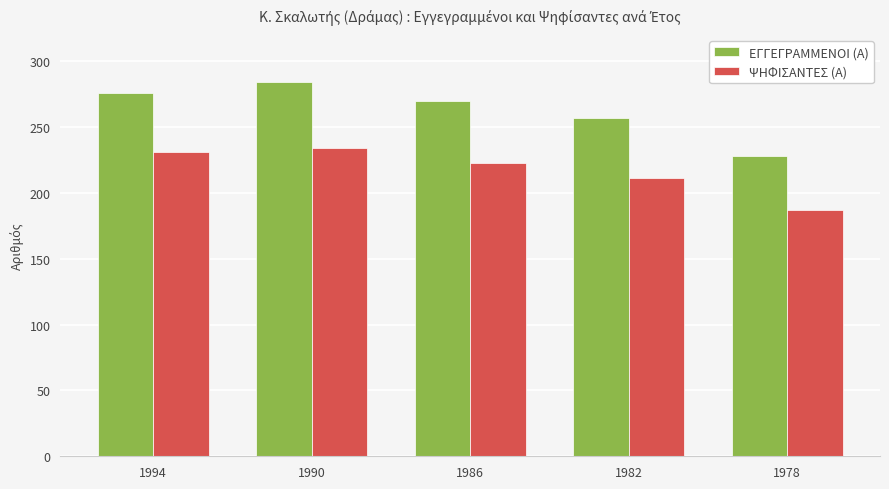

True or false: ΨΗΦΙΣΑΝΤΕΣ (Α) has a value of 376 at 1982.

False